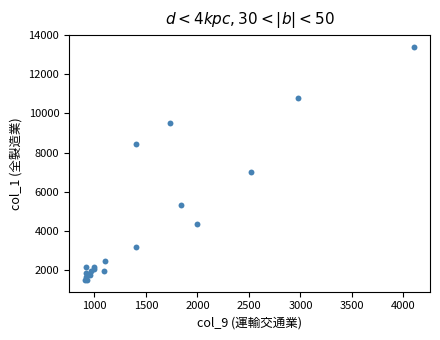

What Y value in the scatter plot is closest to 7443?

7020